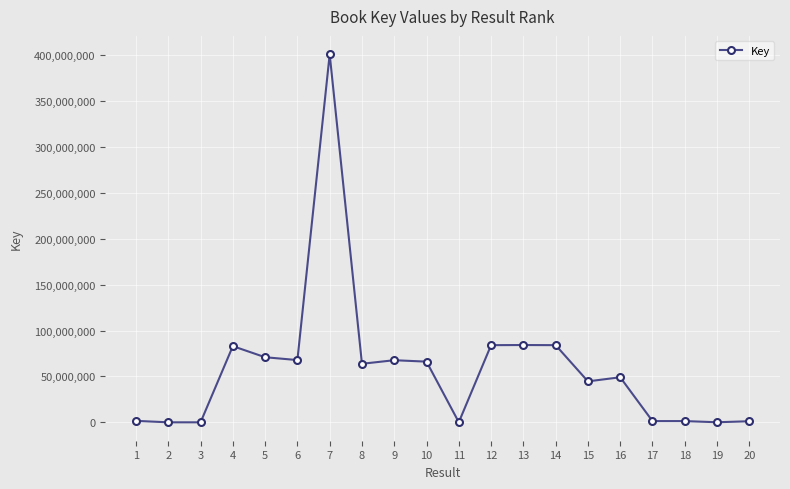

What is the average value?

58586644